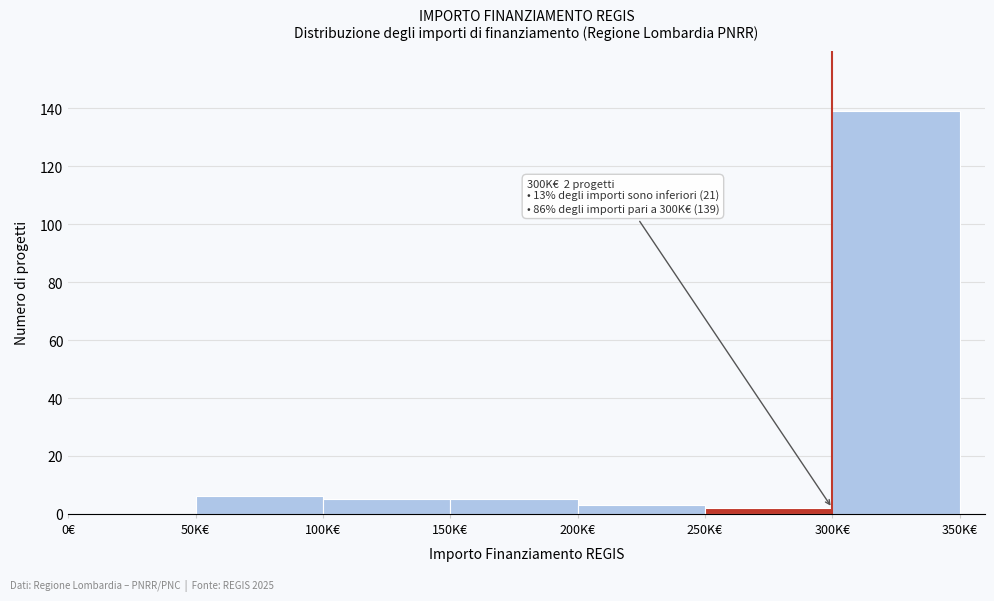

Reading right to left, what are all the values shown in this chart?

300K€=139	250K€=2	200K€=3	150K€=5	100K€=5	50K€=6	0€=0